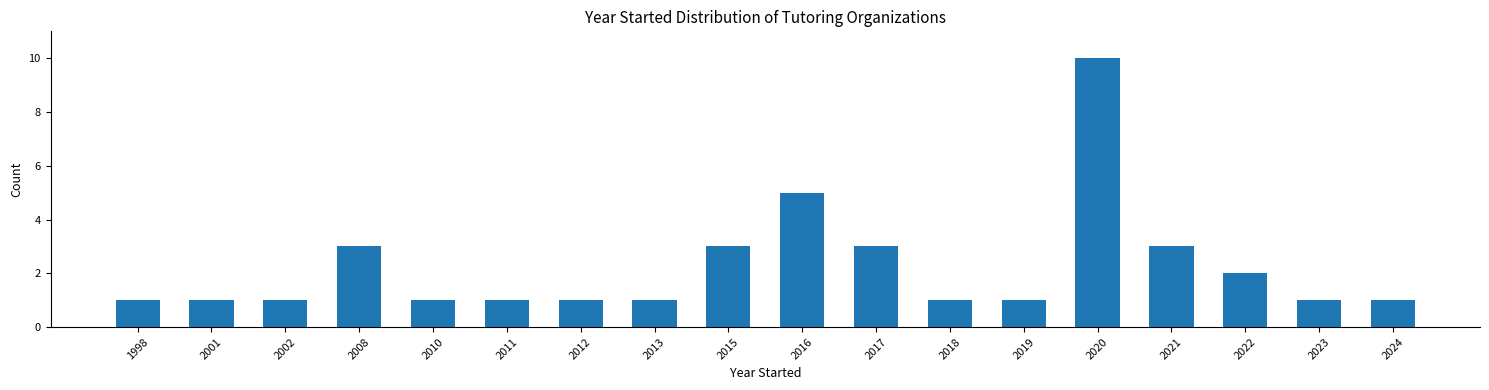

Reading right to left, list all the values displayed in this chart.

1	1	2	3	10	1	1	3	5	3	1	1	1	1	3	1	1	1